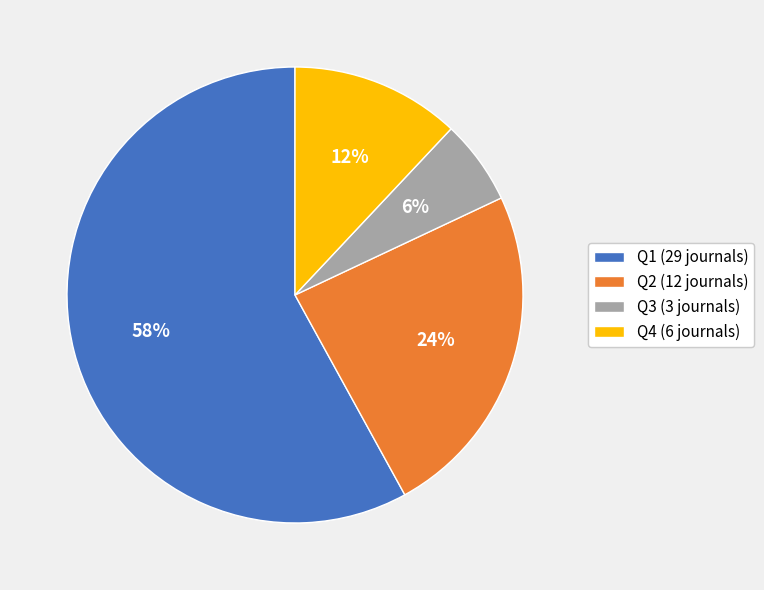

Approximately how many times larger is the value at Q4 compared to Q3?

2.0